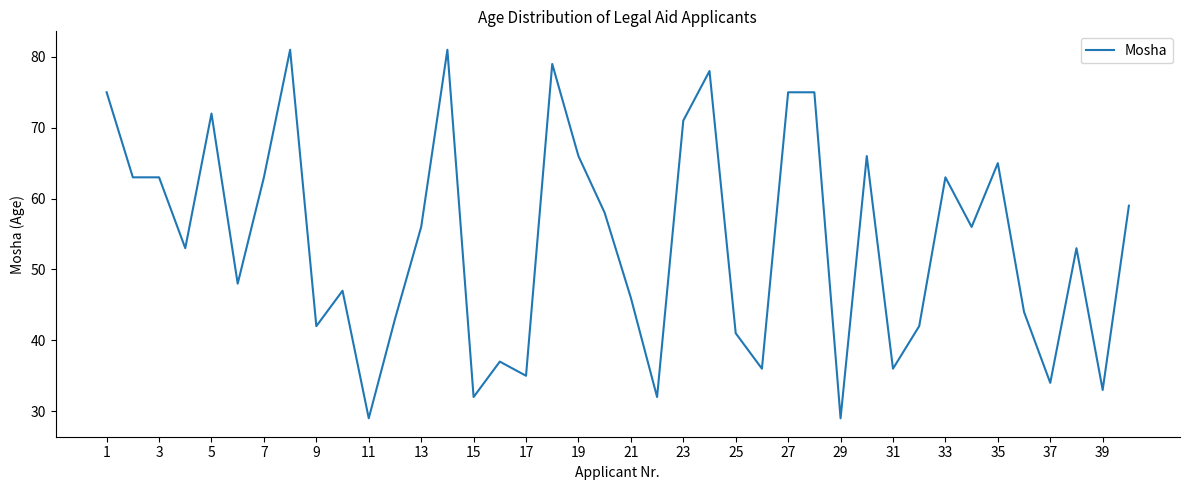

What is the greatest value displayed?

81